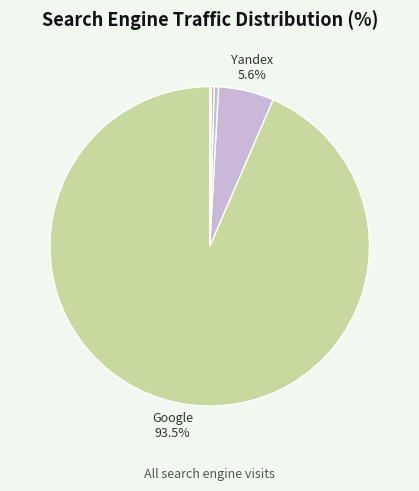

Is there any slice that represents more than half of the pie?

Yes